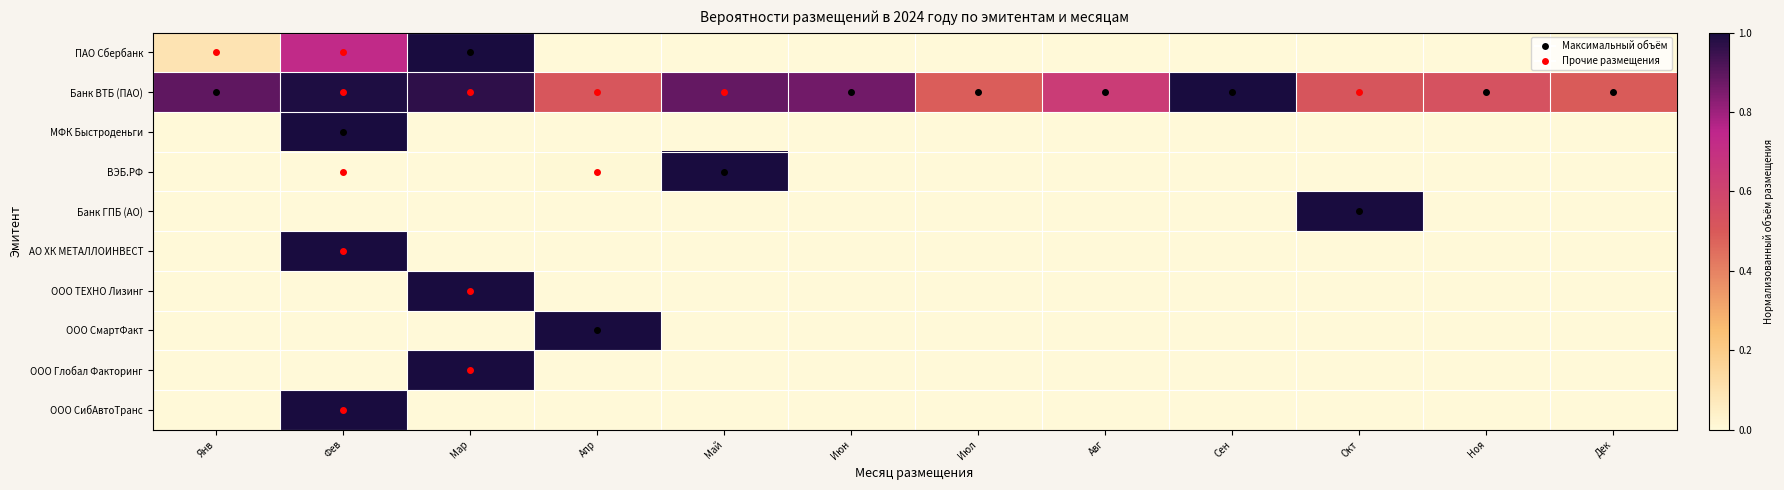

Reading left to right, extract all data points from this chart.

ПАО Сбербанк: Янв=0.1	Фев=0.7	Мар=1.0	Апр=0.0	Май=0.0	Июн=0.0	Июл=0.0	Авг=0.0	Сен=0.0	Окт=0.0	Ноя=0.0	Дек=0.0
Банк ВТБ (ПАО): Янв=0.9	Фев=1.0	Мар=1.0	Апр=0.5	Май=0.9	Июн=0.9	Июл=0.5	Авг=0.6	Сен=1.0	Окт=0.5	Ноя=0.5	Дек=0.5
МФК Быстроденьги: Янв=0.0	Фев=1.0	Мар=0.0	Апр=0.0	Май=0.0	Июн=0.0	Июл=0.0	Авг=0.0	Сен=0.0	Окт=0.0	Ноя=0.0	Дек=0.0
ВЭБ.РФ: Янв=0.0	Фев=0.0	Мар=0.0	Апр=0.0	Май=1.0	Июн=0.0	Июл=0.0	Авг=0.0	Сен=0.0	Окт=0.0	Ноя=0.0	Дек=0.0
Банк ГПБ (АО): Янв=0.0	Фев=0.0	Мар=0.0	Апр=0.0	Май=0.0	Июн=0.0	Июл=0.0	Авг=0.0	Сен=0.0	Окт=1.0	Ноя=0.0	Дек=0.0
АО ХК МЕТАЛЛОИНВЕСТ: Янв=0.0	Фев=1.0	Мар=0.0	Апр=0.0	Май=0.0	Июн=0.0	Июл=0.0	Авг=0.0	Сен=0.0	Окт=0.0	Ноя=0.0	Дек=0.0
ООО ТЕХНО Лизинг: Янв=0.0	Фев=0.0	Мар=1.0	Апр=0.0	Май=0.0	Июн=0.0	Июл=0.0	Авг=0.0	Сен=0.0	Окт=0.0	Ноя=0.0	Дек=0.0
ООО СмартФакт: Янв=0.0	Фев=0.0	Мар=0.0	Апр=1.0	Май=0.0	Июн=0.0	Июл=0.0	Авг=0.0	Сен=0.0	Окт=0.0	Ноя=0.0	Дек=0.0
ООО Глобал Факторинг: Янв=0.0	Фев=0.0	Мар=1.0	Апр=0.0	Май=0.0	Июн=0.0	Июл=0.0	Авг=0.0	Сен=0.0	Окт=0.0	Ноя=0.0	Дек=0.0
ООО СибАвтоТранс: Янв=0.0	Фев=1.0	Мар=0.0	Апр=0.0	Май=0.0	Июн=0.0	Июл=0.0	Авг=0.0	Сен=0.0	Окт=0.0	Ноя=0.0	Дек=0.0